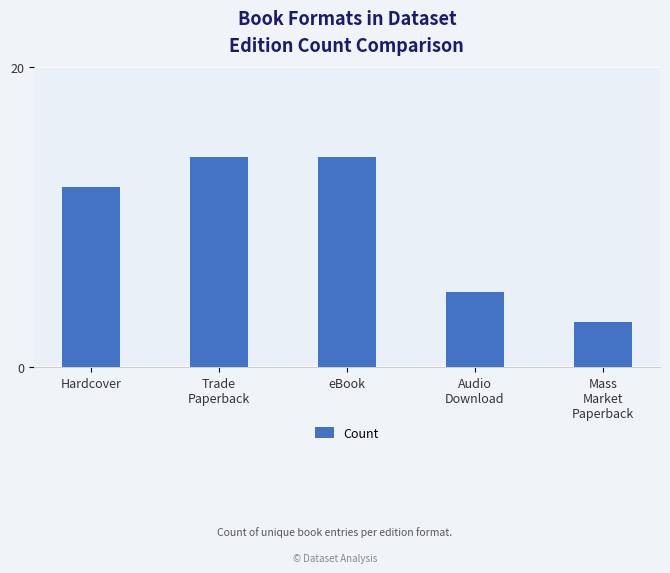

What is the label of the 3rd bar from the left?

eBook